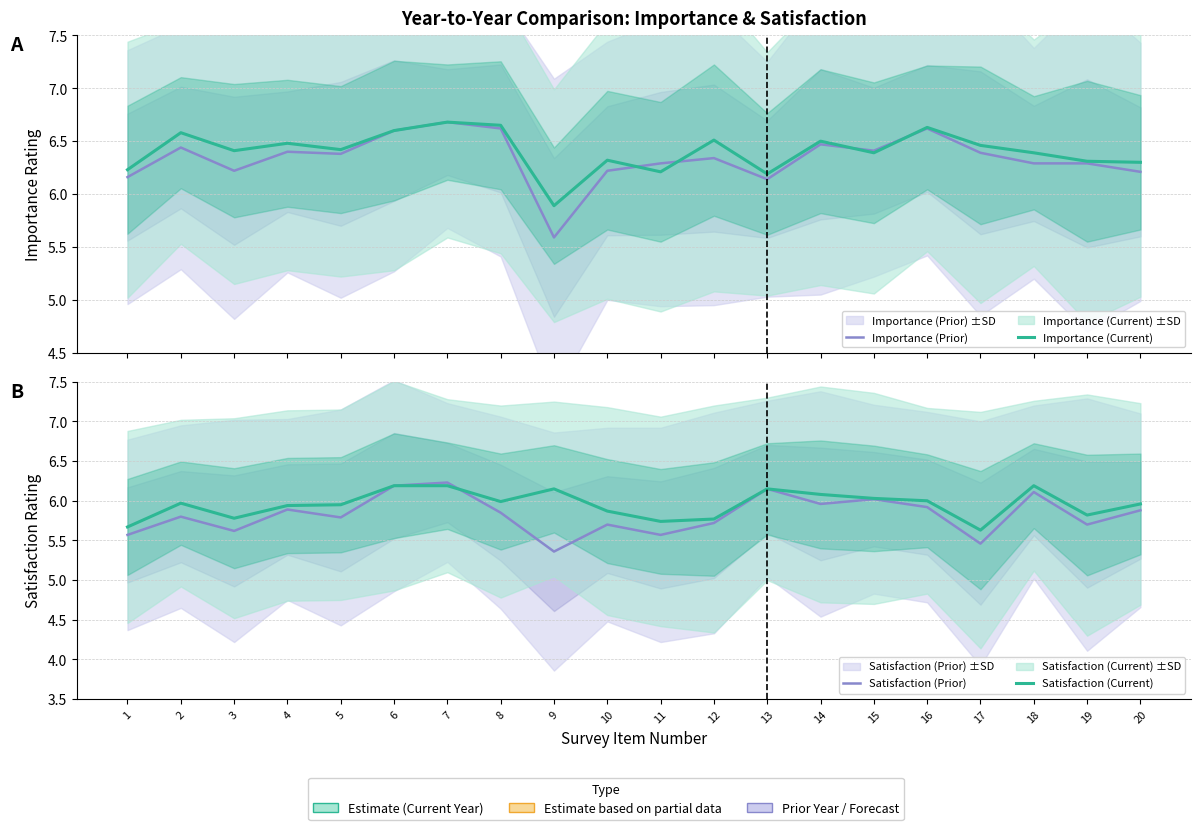

True or false: Importance (Current) and Satisfaction (Prior) cross at least once.

False